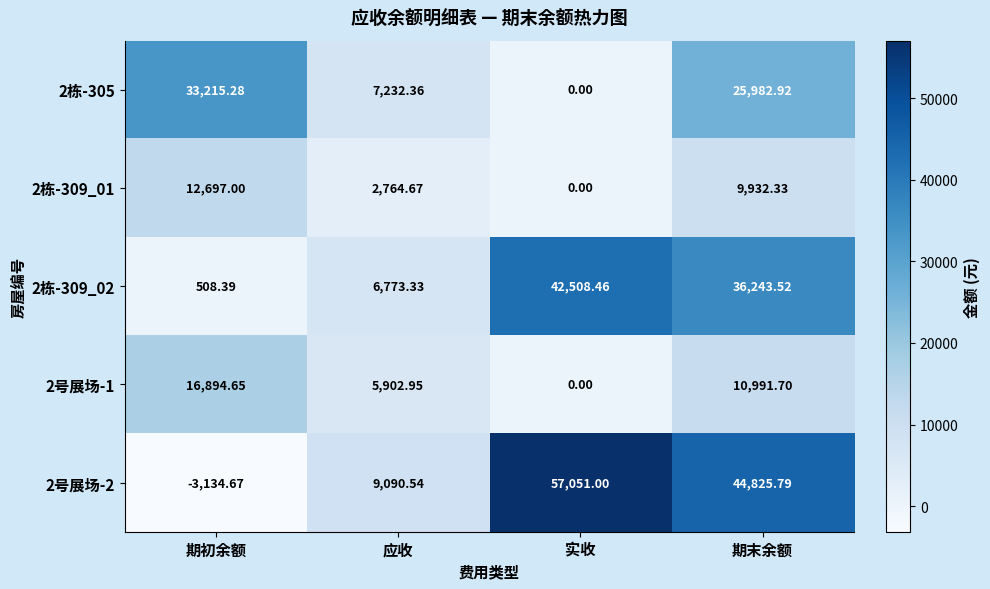

At which category is the sum across all series the highest?

期末余额